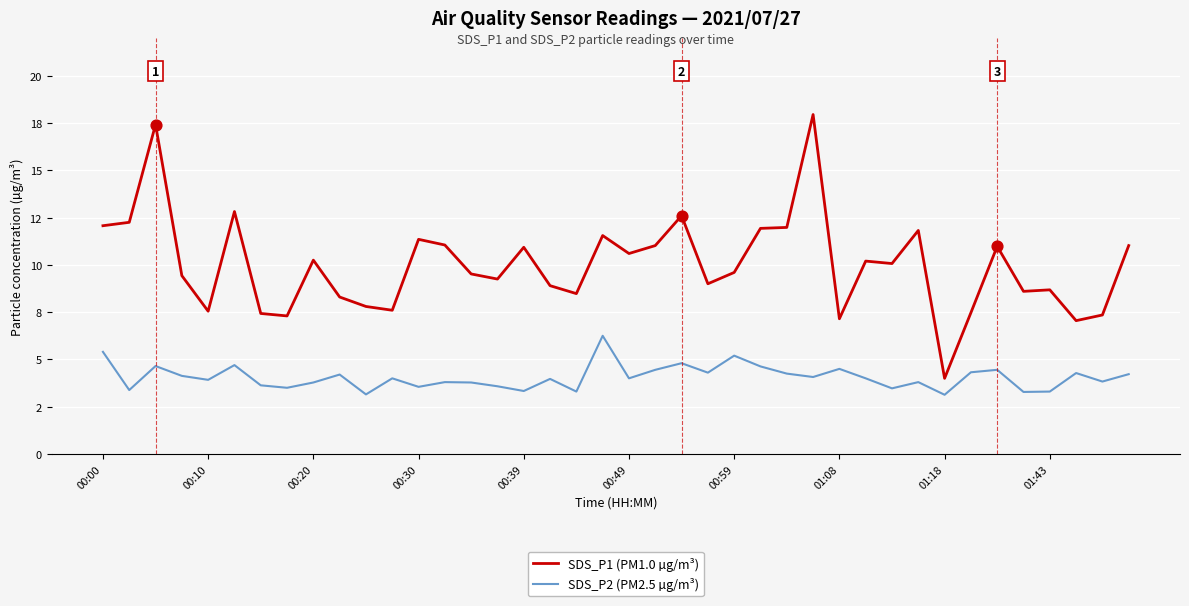

At how many categories does at least one series exceed 13?

2